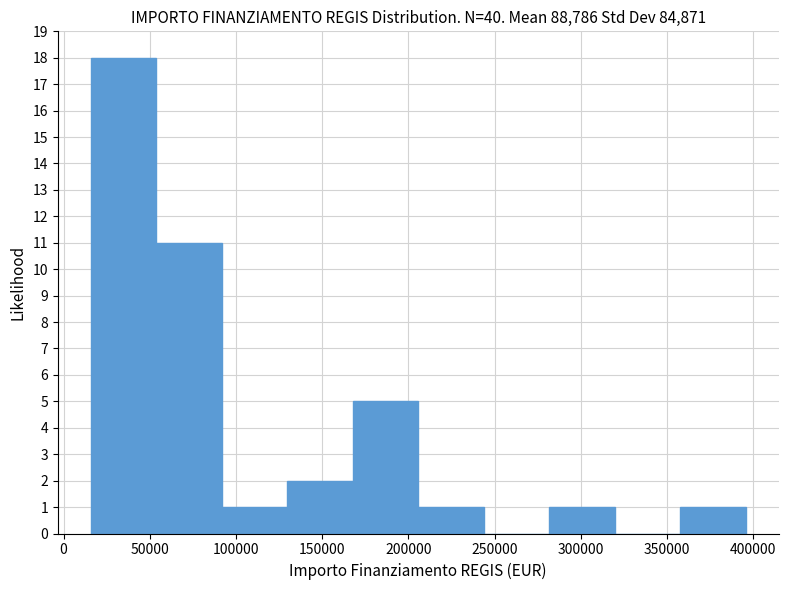

Reading left to right, list every bar in this chart as the range it spans on the x-axis followed by its height. Neither the bar edges nor the heights are printed on the chart, so give them approximately, as read against the axes.

15000 to 55000: 18
55000 to 90000: 11
90000 to 130000: 1
130000 to 170000: 2
170000 to 205000: 5
205000 to 245000: 1
245000 to 280000: 0
280000 to 320000: 1
320000 to 360000: 0
360000 to 395000: 1